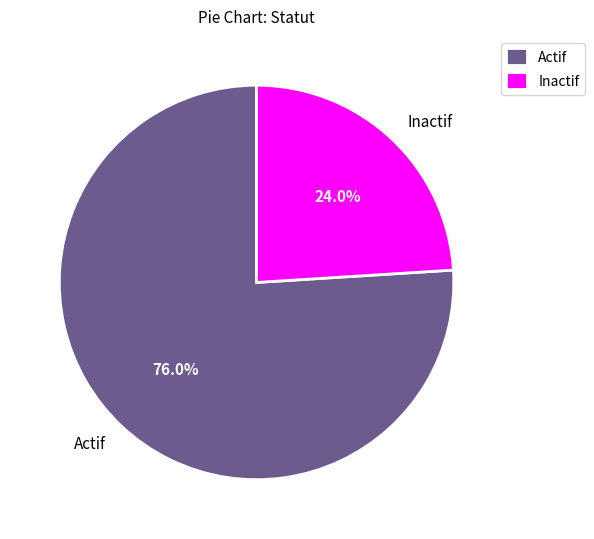

Which slice is the smallest?

Inactif